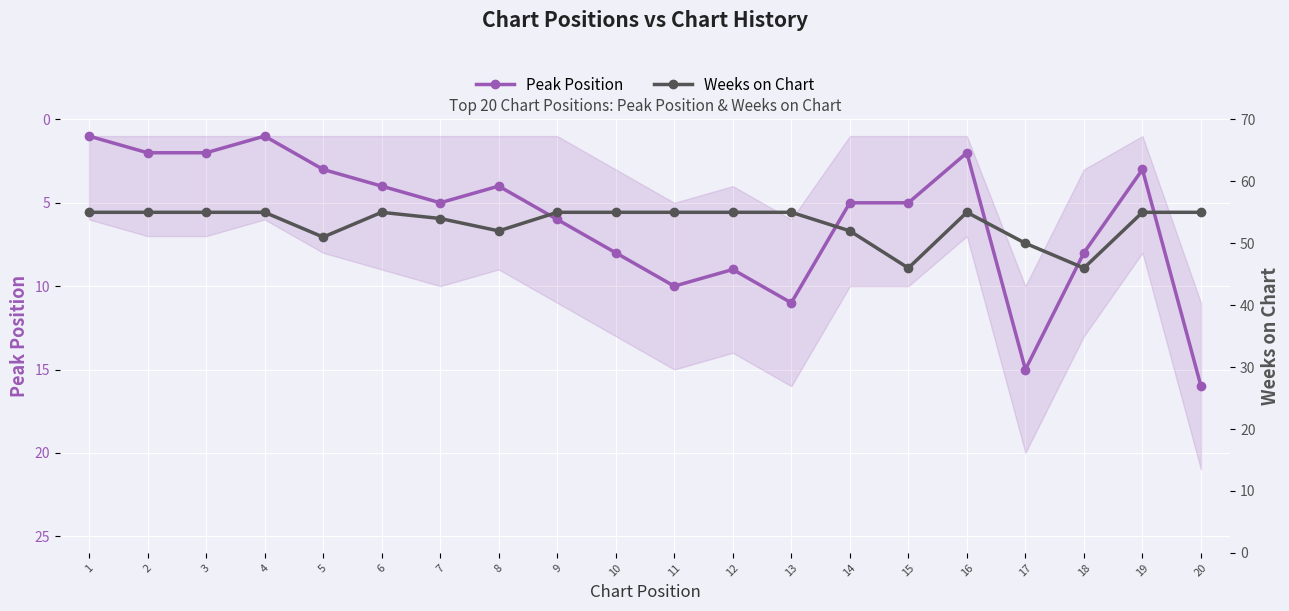

What is the value of the Peak Position point at the 6th from the left?

4